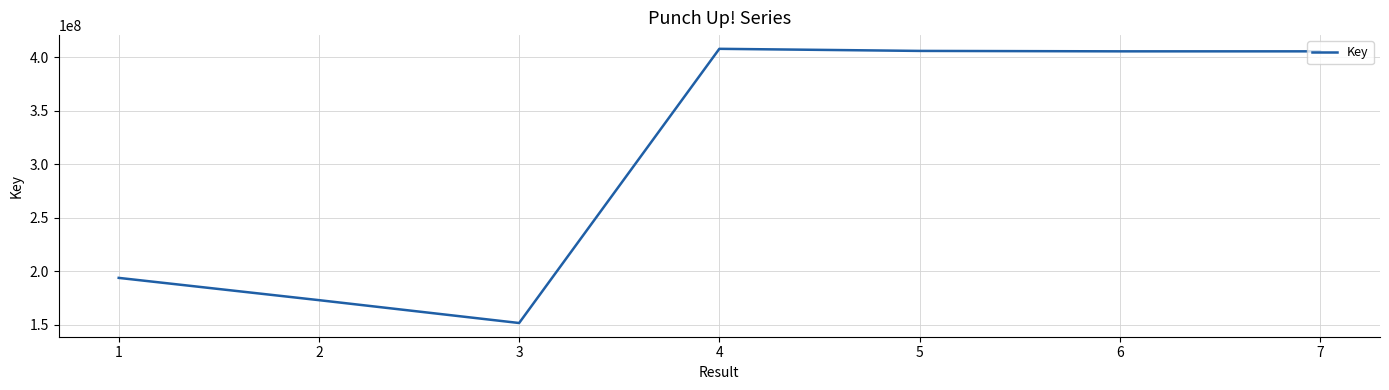

What is the maximum value shown in the chart?

407649771